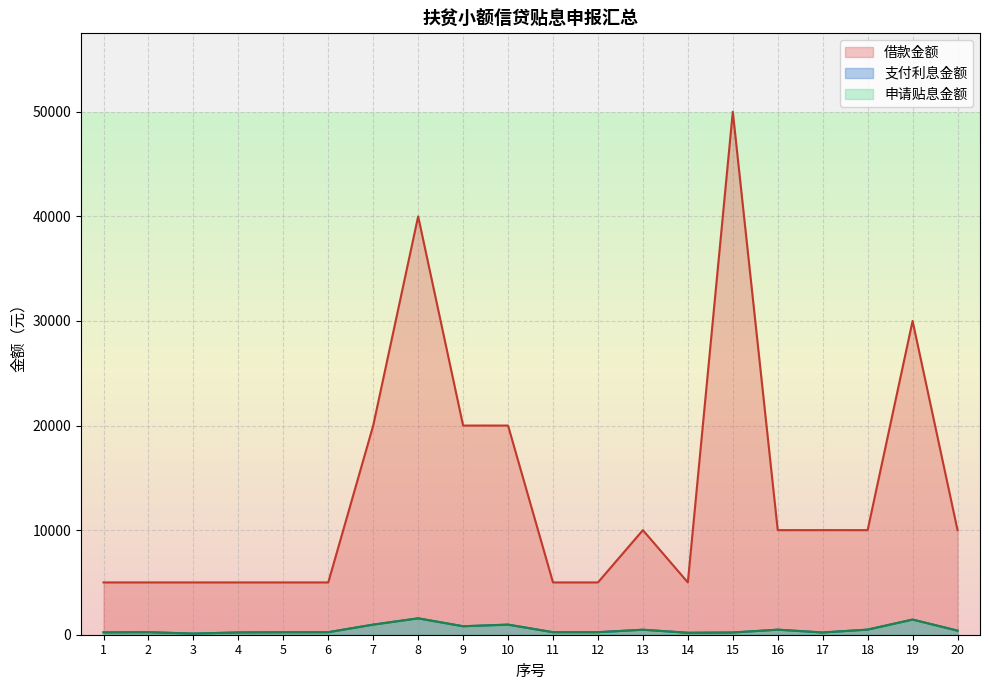

What is the maximum value shown in the chart?

50000.0